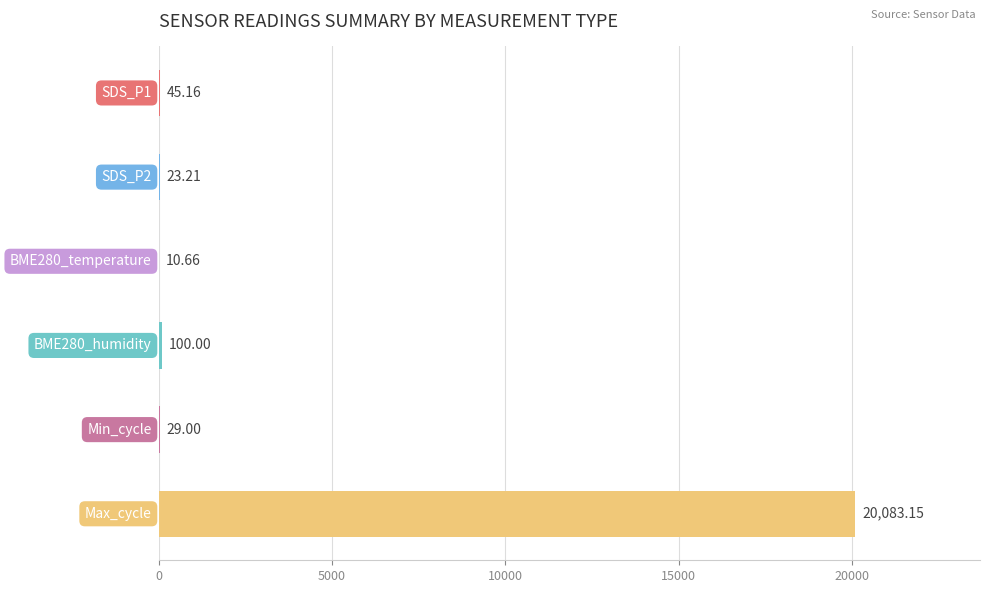

How many values exceed 45?

3